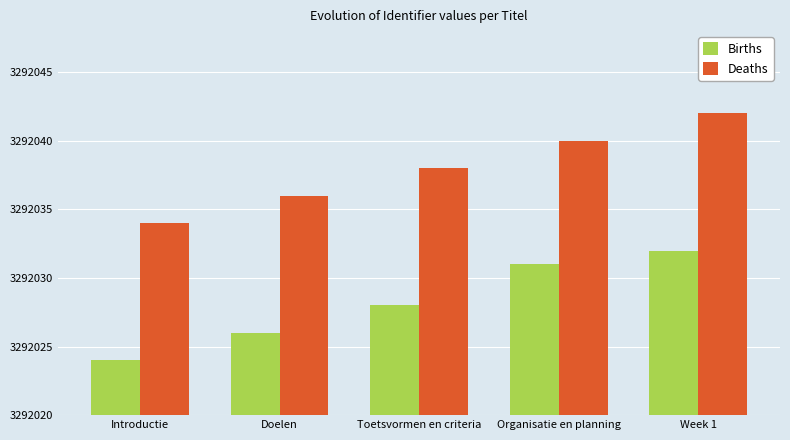

What are all the series names shown in the legend?

Births, Deaths